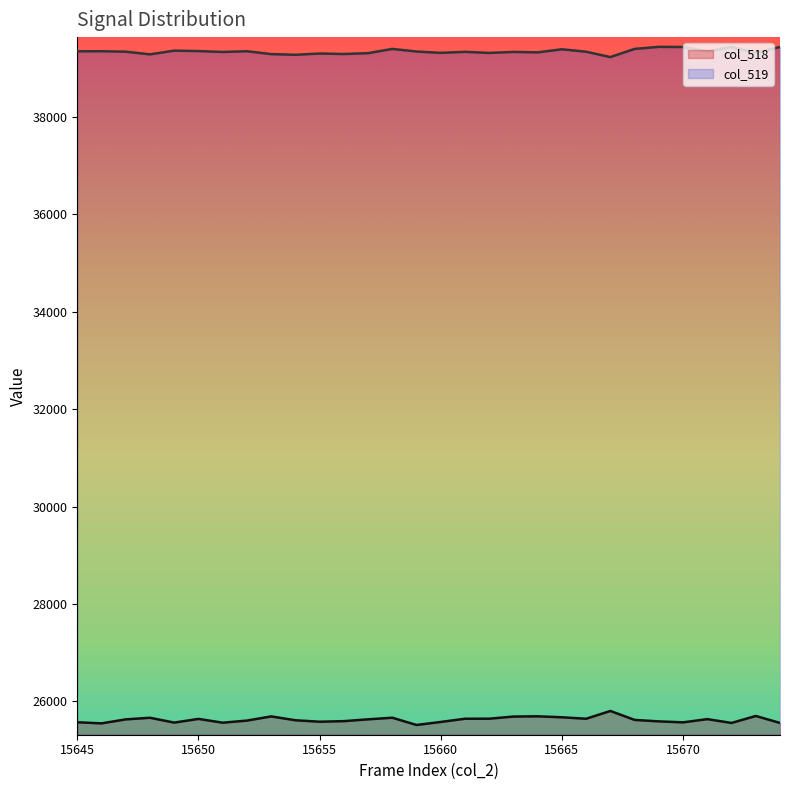

What is the value of the col_519 point at the 21st from the left?

39390